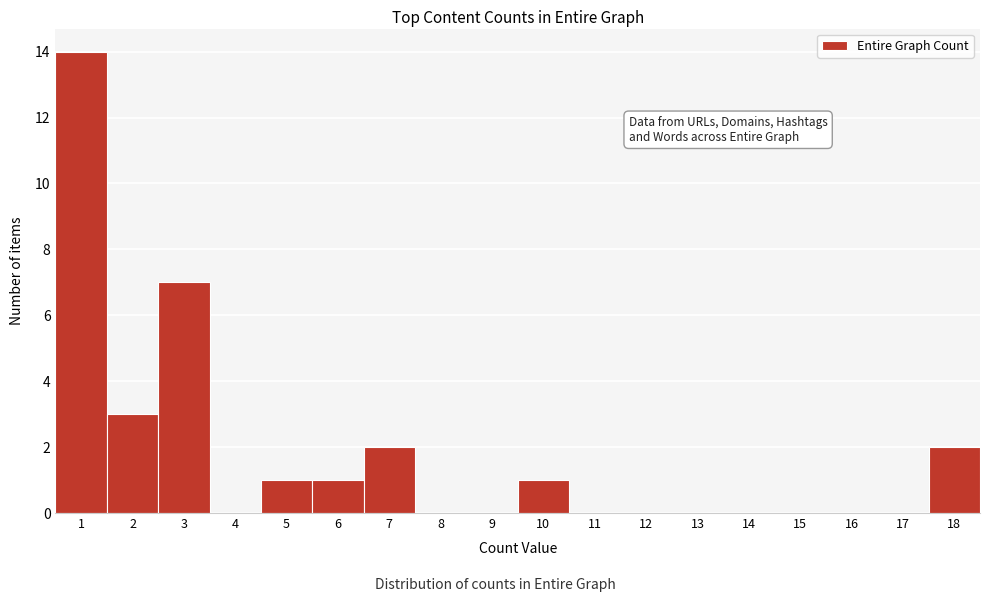

Reading left to right, extract all data points from this chart.

1=14	2=3	3=7	4=0	5=1	6=1	7=2	8=0	9=0	10=1	11=0	12=0	13=0	14=0	15=0	16=0	17=0	18=2